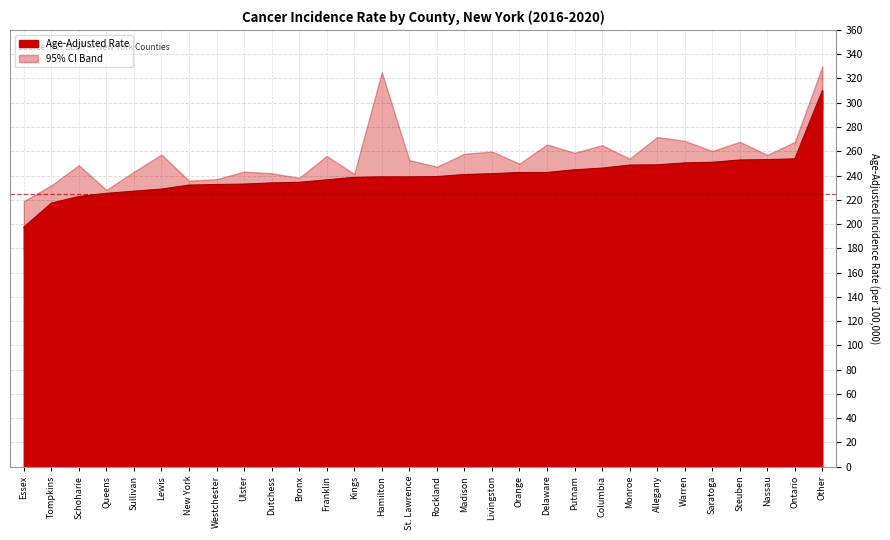

How many data points does each series have?

30